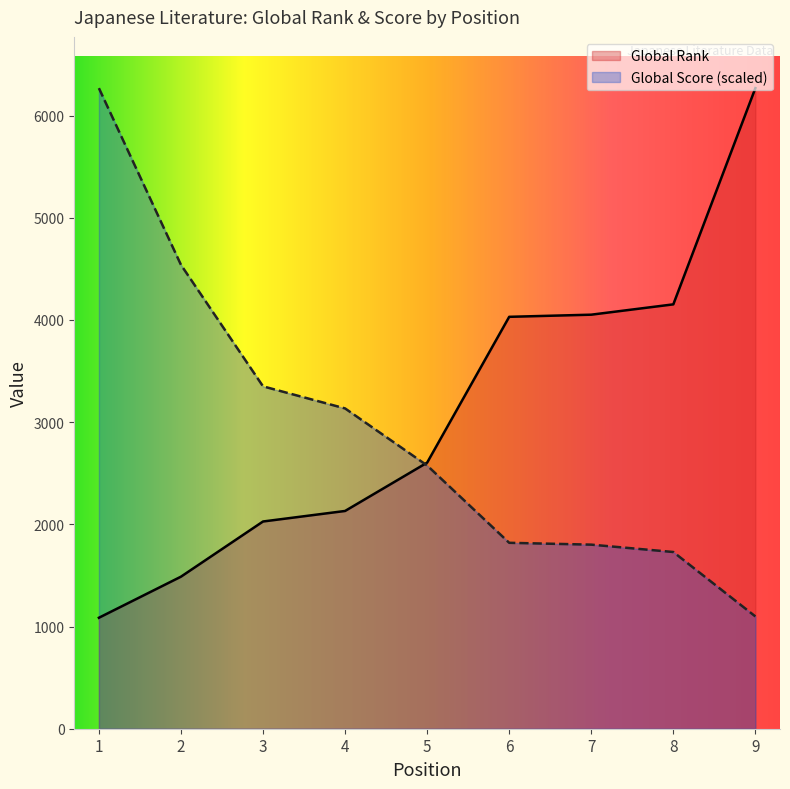

Where is Global Rank nearest to the value 3677?

6